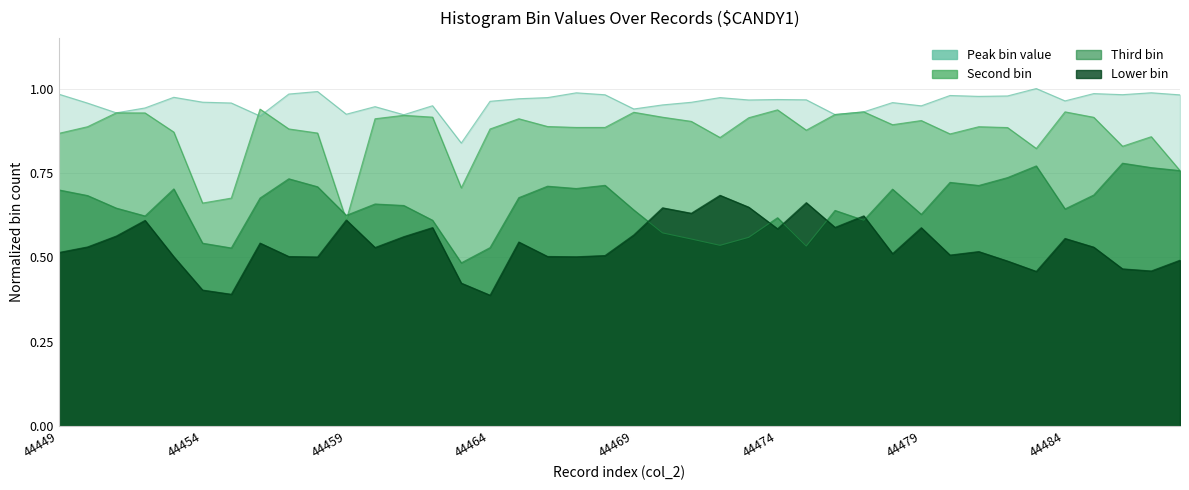

Is the value of Third bin at 44465 greater than the value of Second bin at 44466?

No